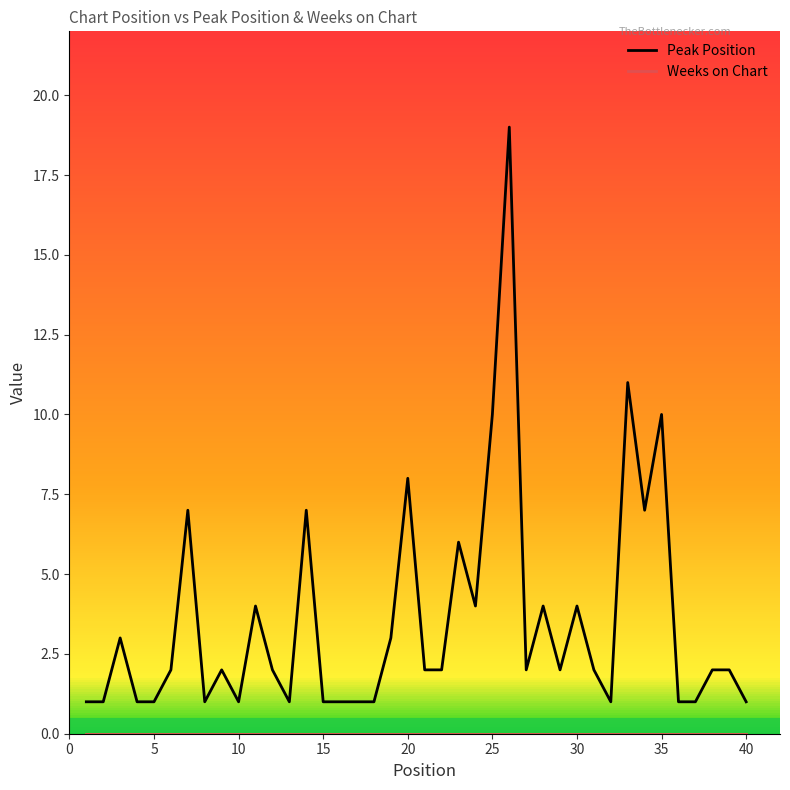

What is the highest value of the Peak Position series?

19